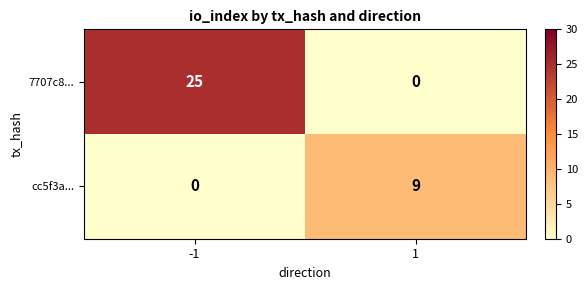

What is the difference between the maximum and minimum values in the cc5f3a... series?

9